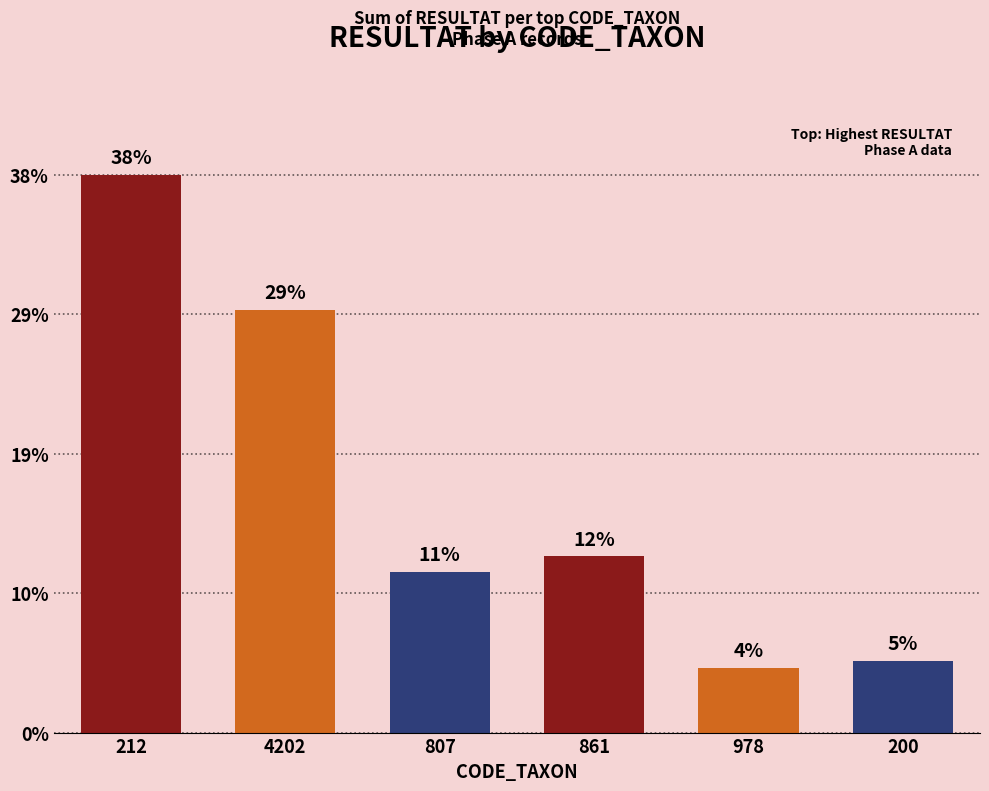

Does the chart contain any negative values?

No